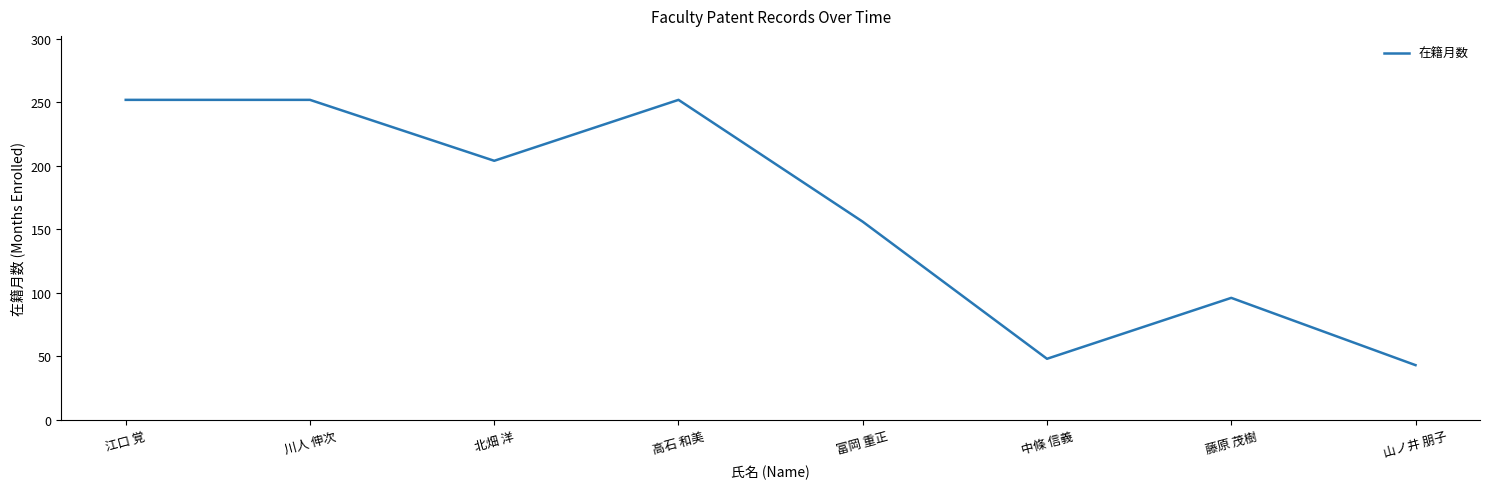

What is the maximum value shown in the chart?

252